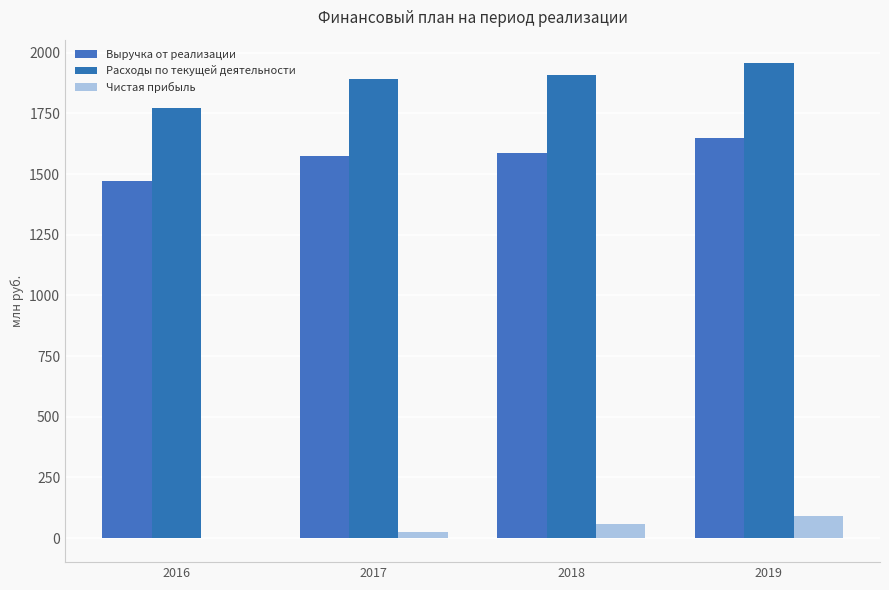

How many groups of bars are there?

4